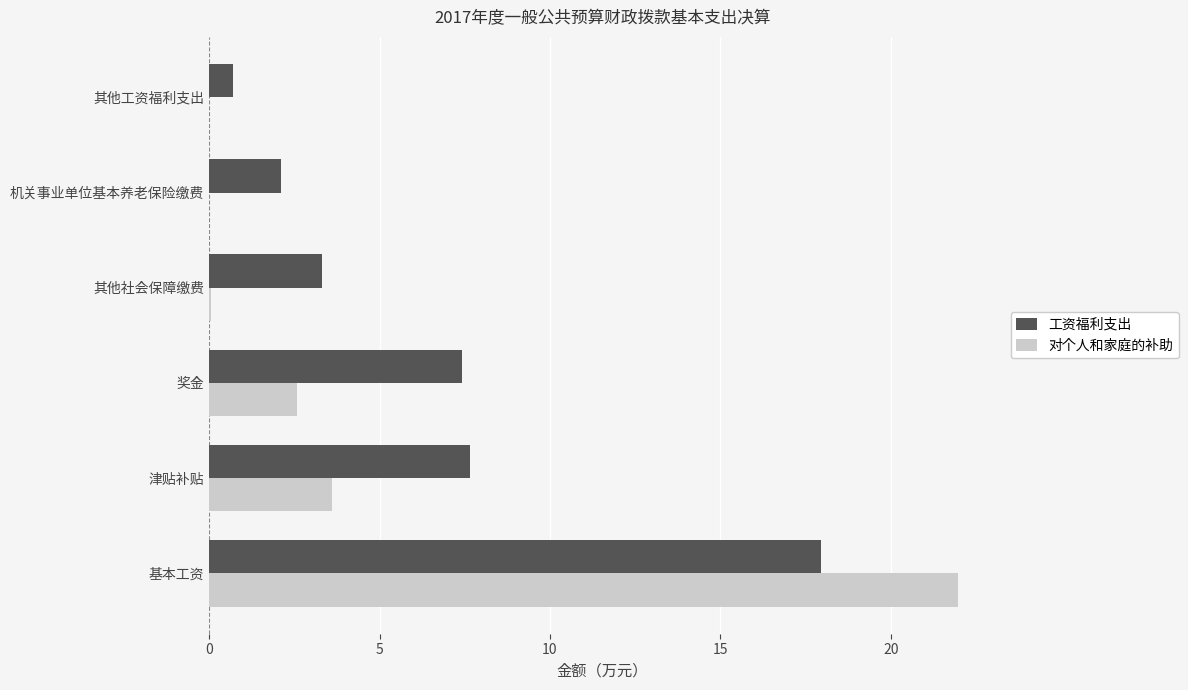

Which series changed the most between 基本工资 and 津贴补贴?

对个人和家庭的补助